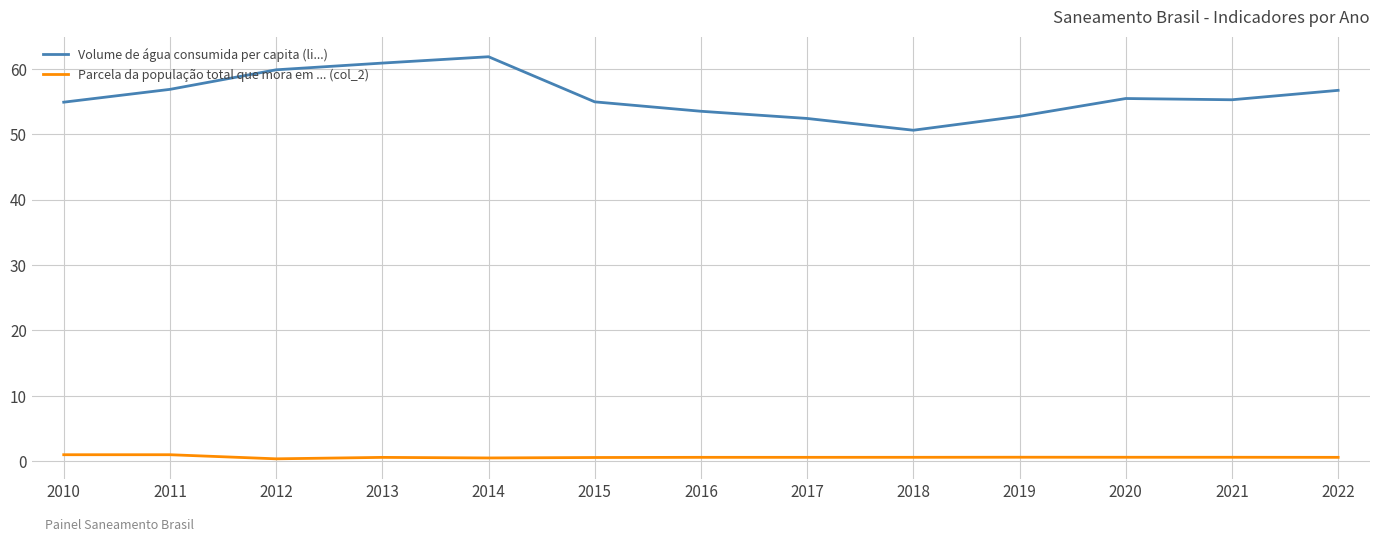

How many series are shown in this chart?

2